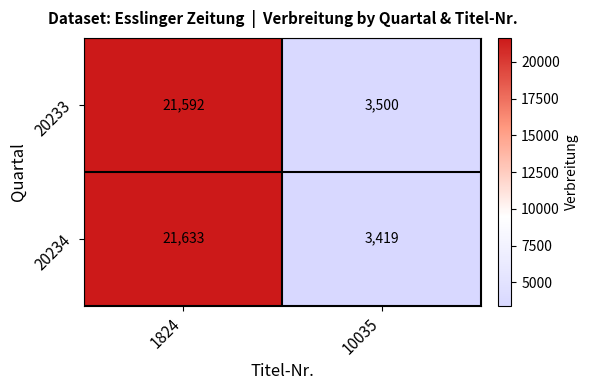

What is the difference between the 20233 values at 10035 and 1824?

18092